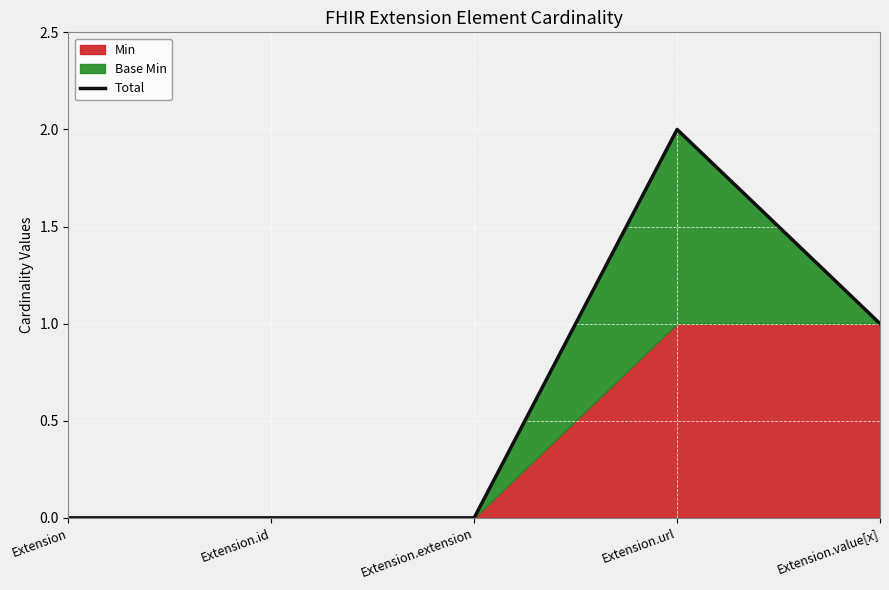

What is the average value?

1